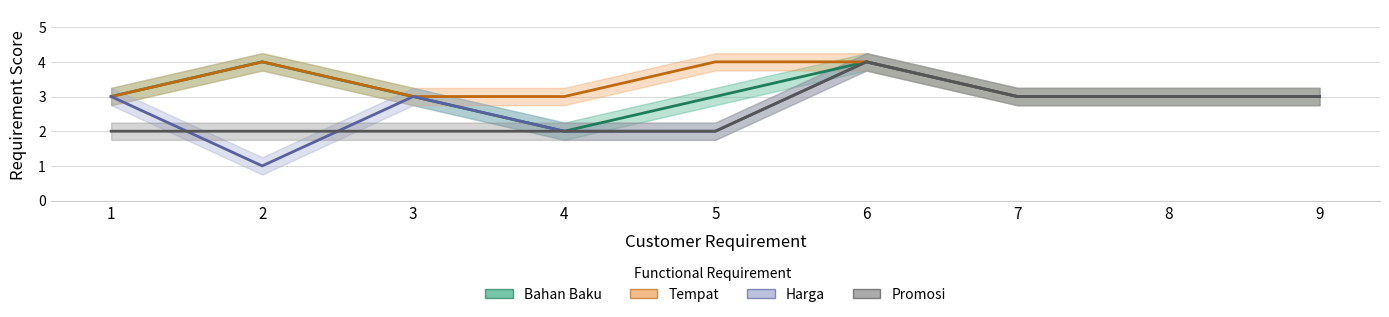

List the series in order of their peak value, lowest first.

Bahan Baku, Tempat, Harga, Promosi